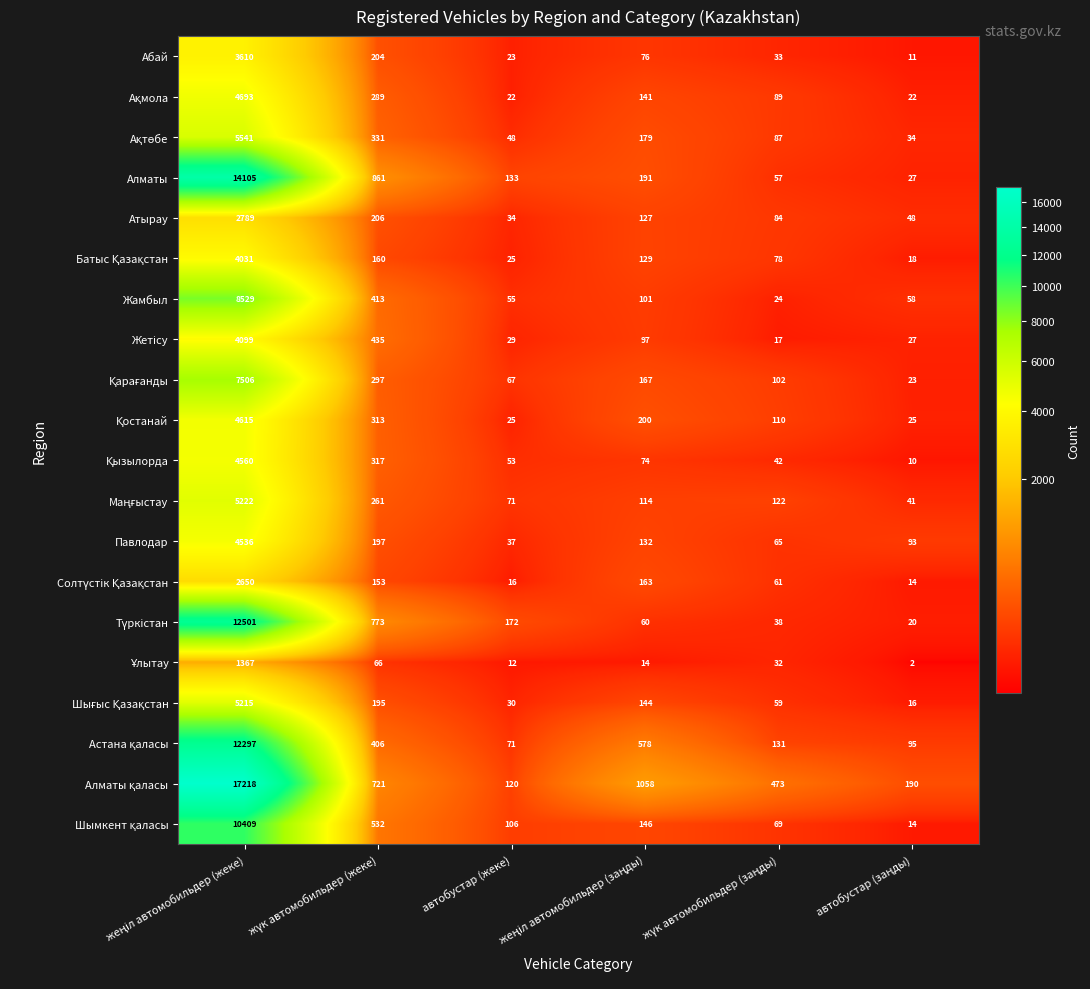

What is the maximum value shown in the chart?

17218